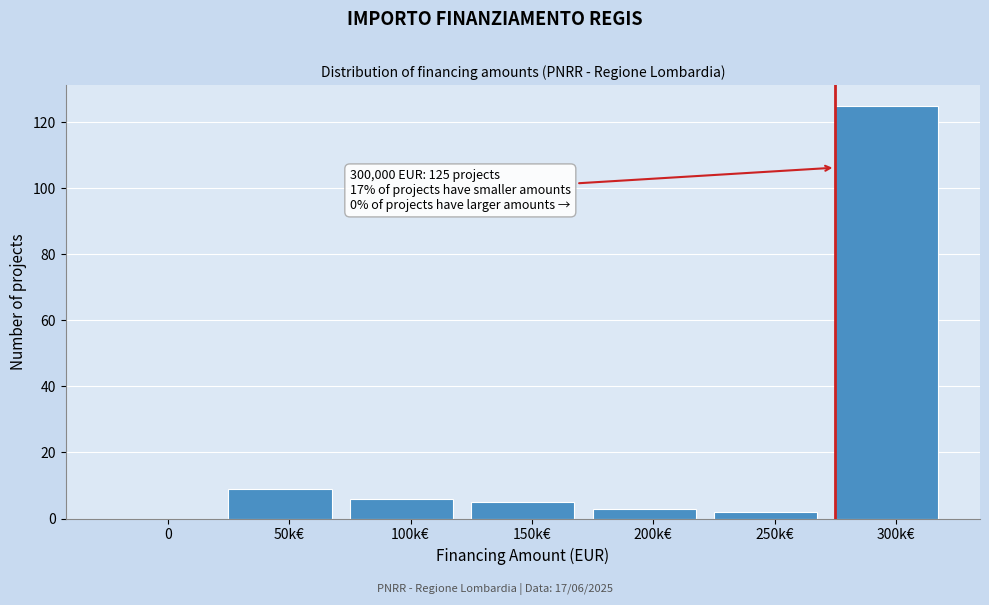

Reading left to right, extract all data points from this chart.

0=0	50k€=9	100k€=6	150k€=5	200k€=3	250k€=2	300k€=125